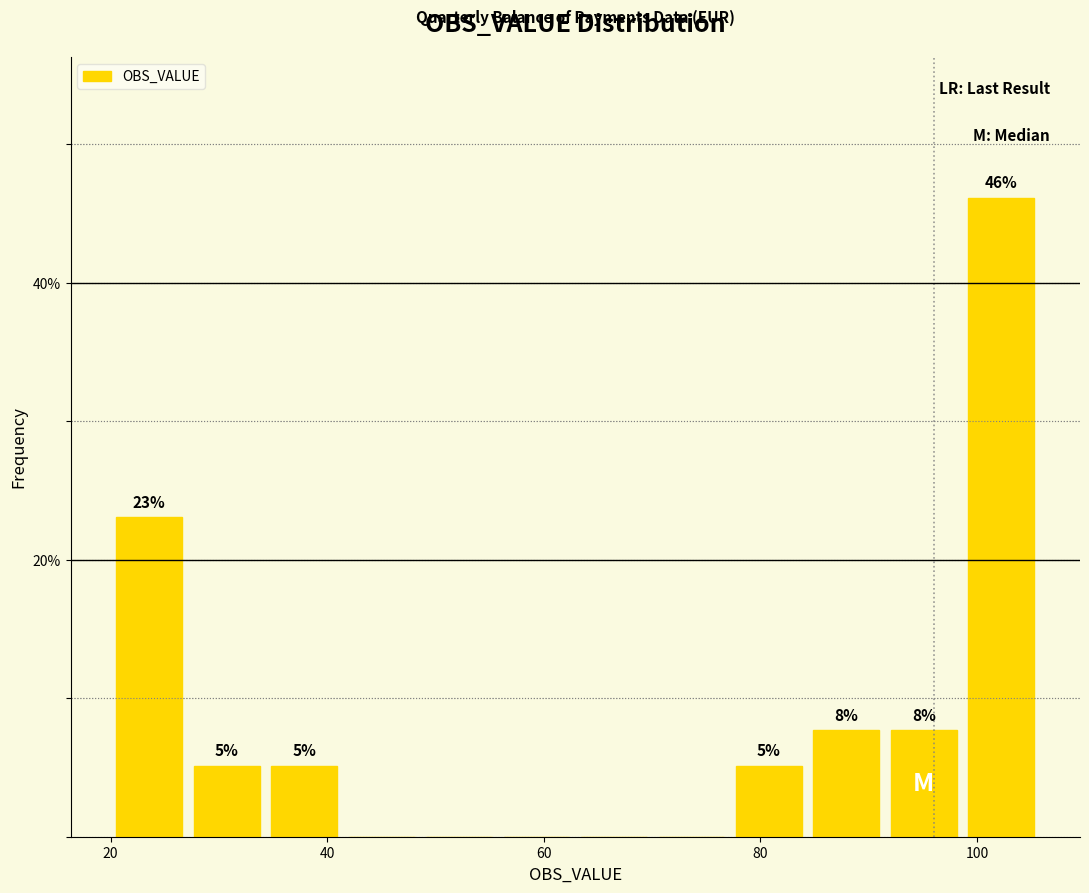

Around what value on the x-axis is the tallest bar? Give the approximate position of its centre, as read against the axis.

102